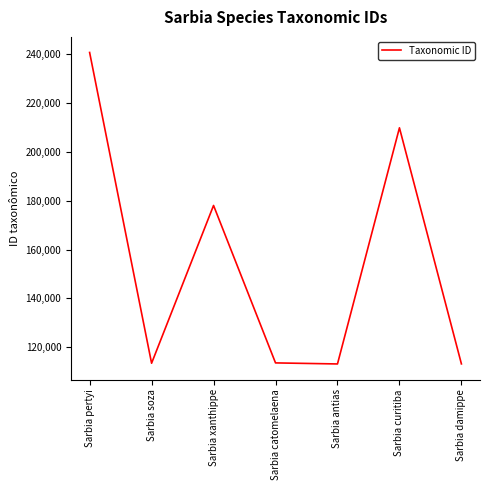

What is the average value?

154594